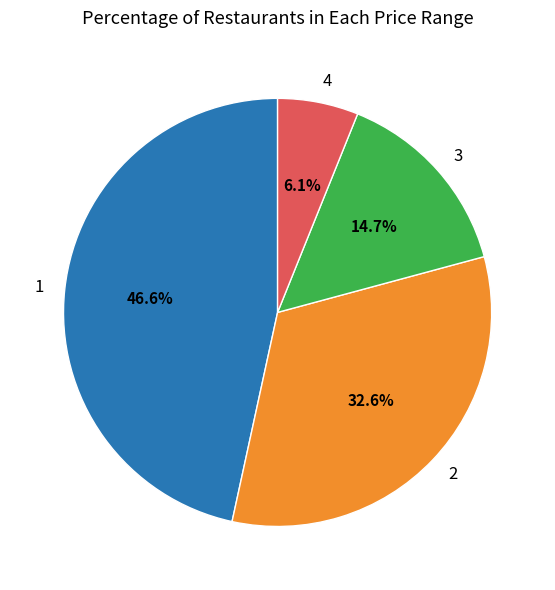

To the nearest percent, what is the difference between the 3 and 2 slice percentages?

18%